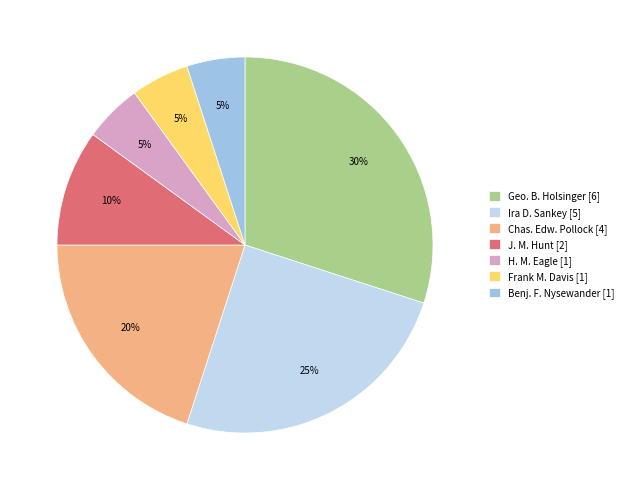

Approximately how many times larger is the value at Ira D. Sankey [5] compared to H. M. Eagle [1]?

5.0